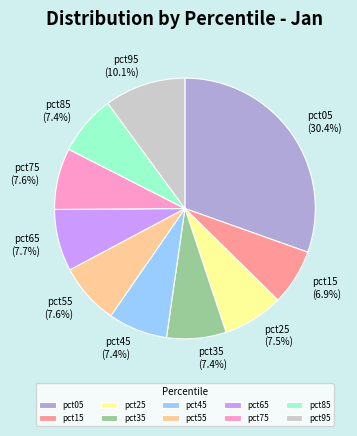

Is it true that pct85 is 22% of the pie?

False